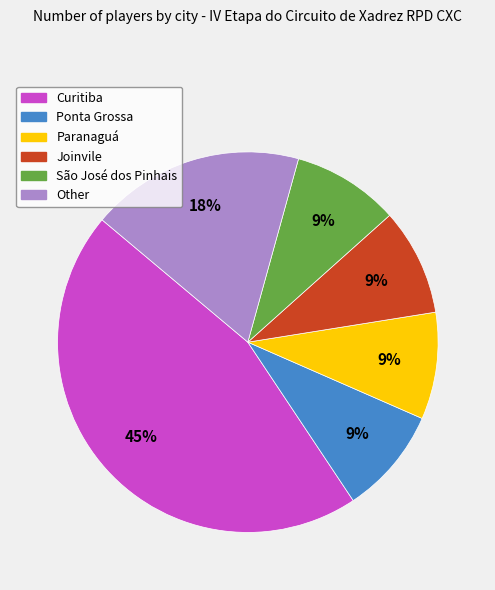

True or false: Joinvile accounts for 9% of the total.

True